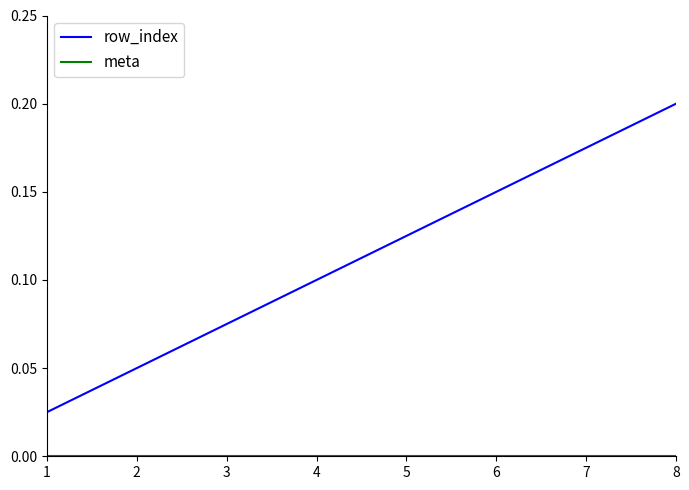

The value of row_index at 8 is 0.2. True or false?

True